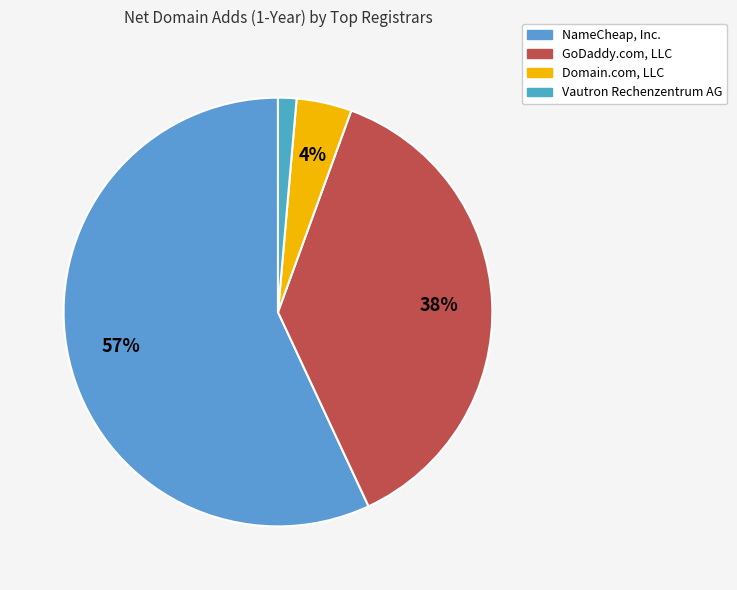

How many segments does this pie chart have?

4